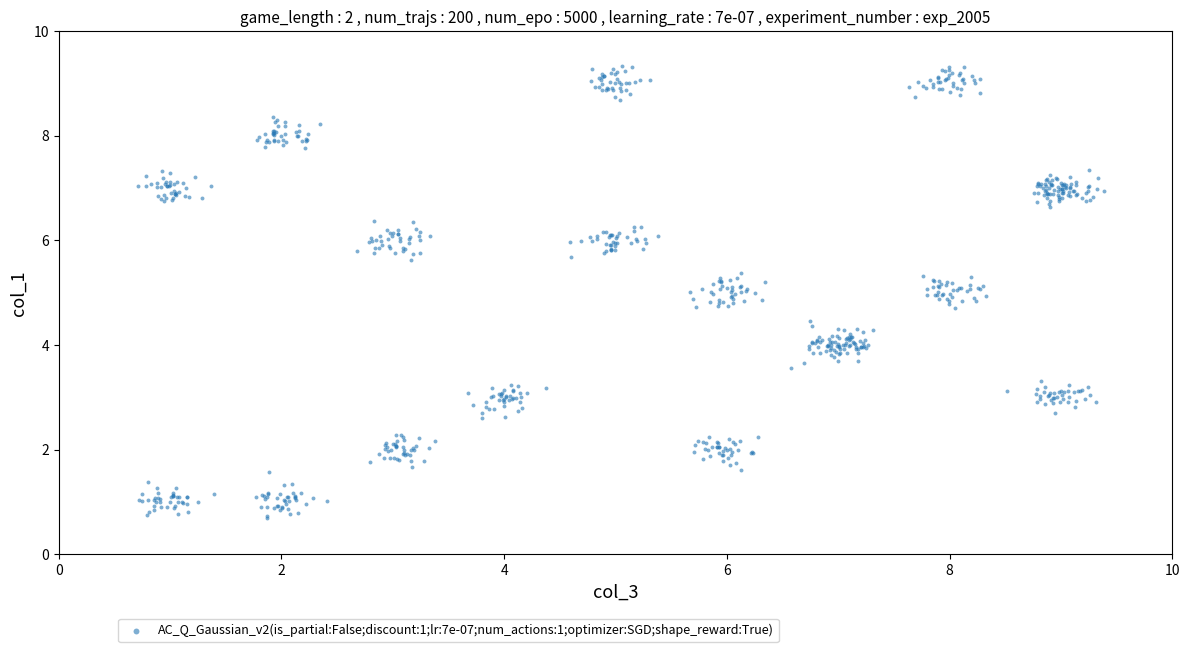

What is the range of Y values (max minus min)?

8.6